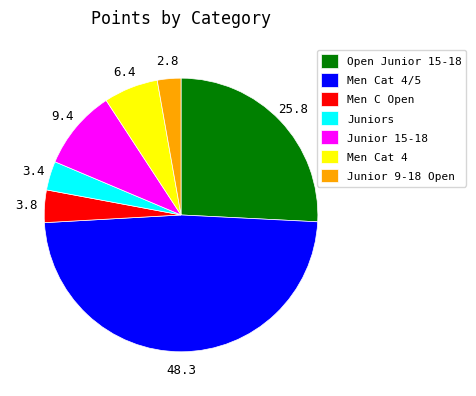

How many slices are in this pie chart?

7